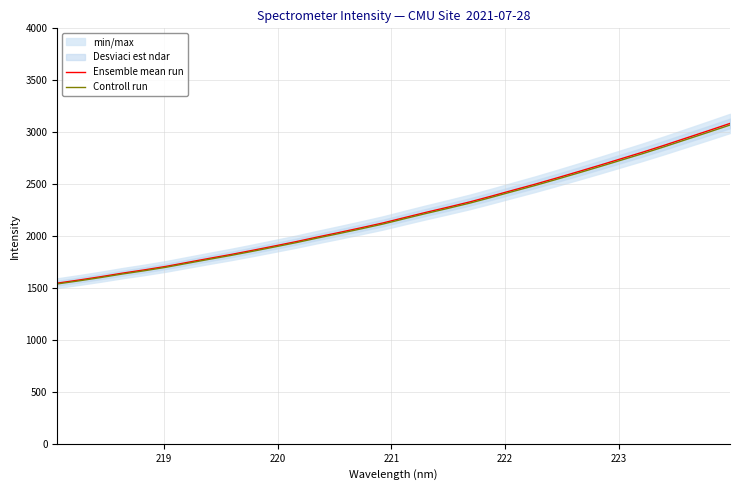

What is the highest value of the Ensemble mean run series?

3084.5